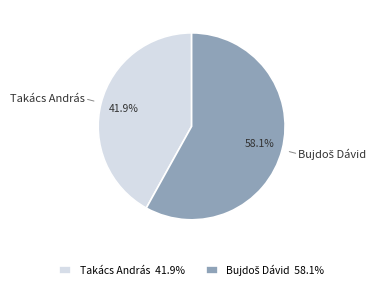

Does any single category account for the majority?

Yes